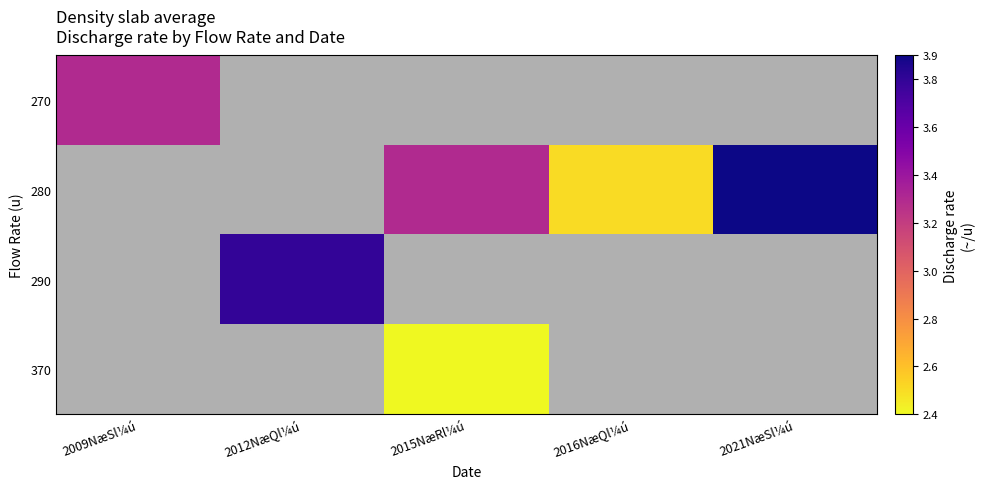

What is the minimum value shown in the chart?

2.4